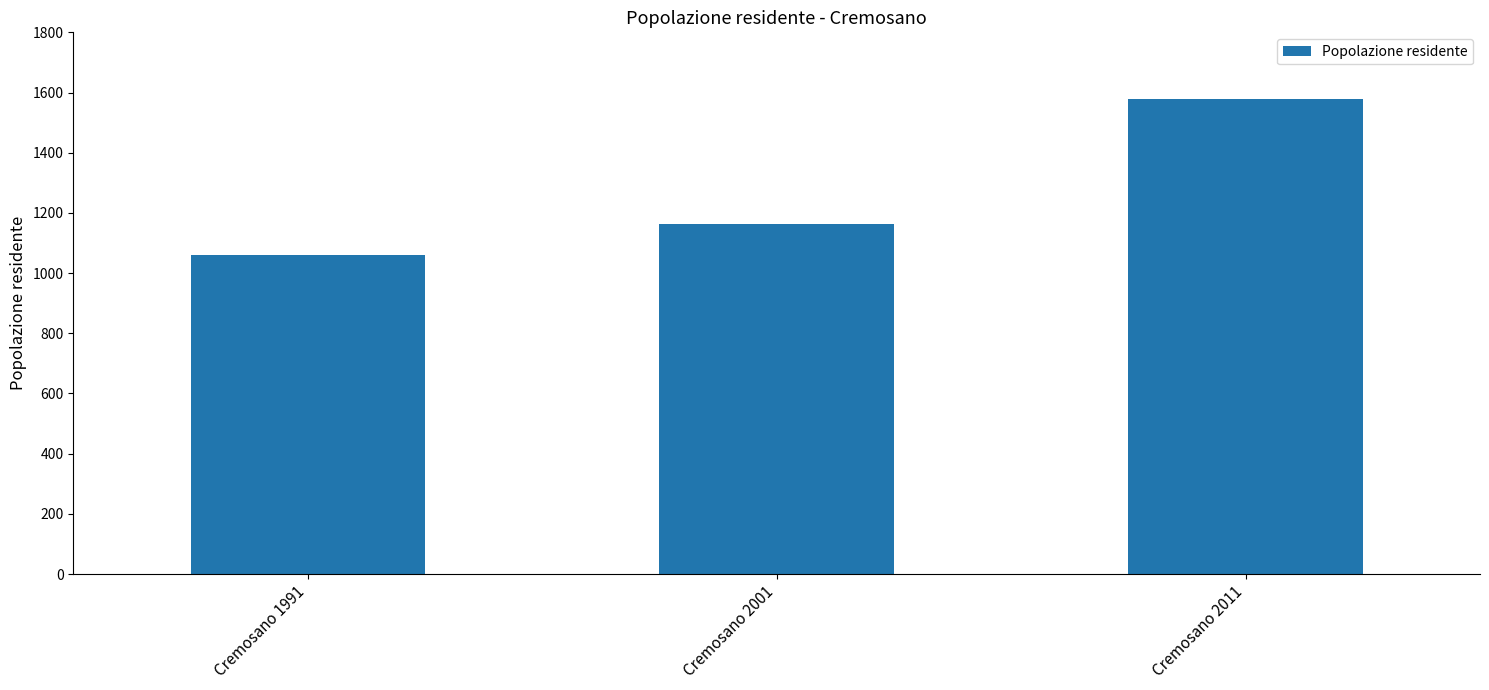

What is the smallest value displayed?

1060